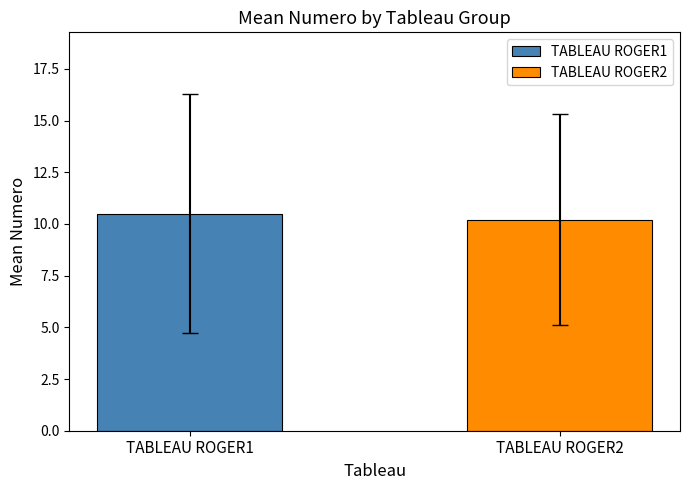

Which label corresponds to the largest value in the chart?

1